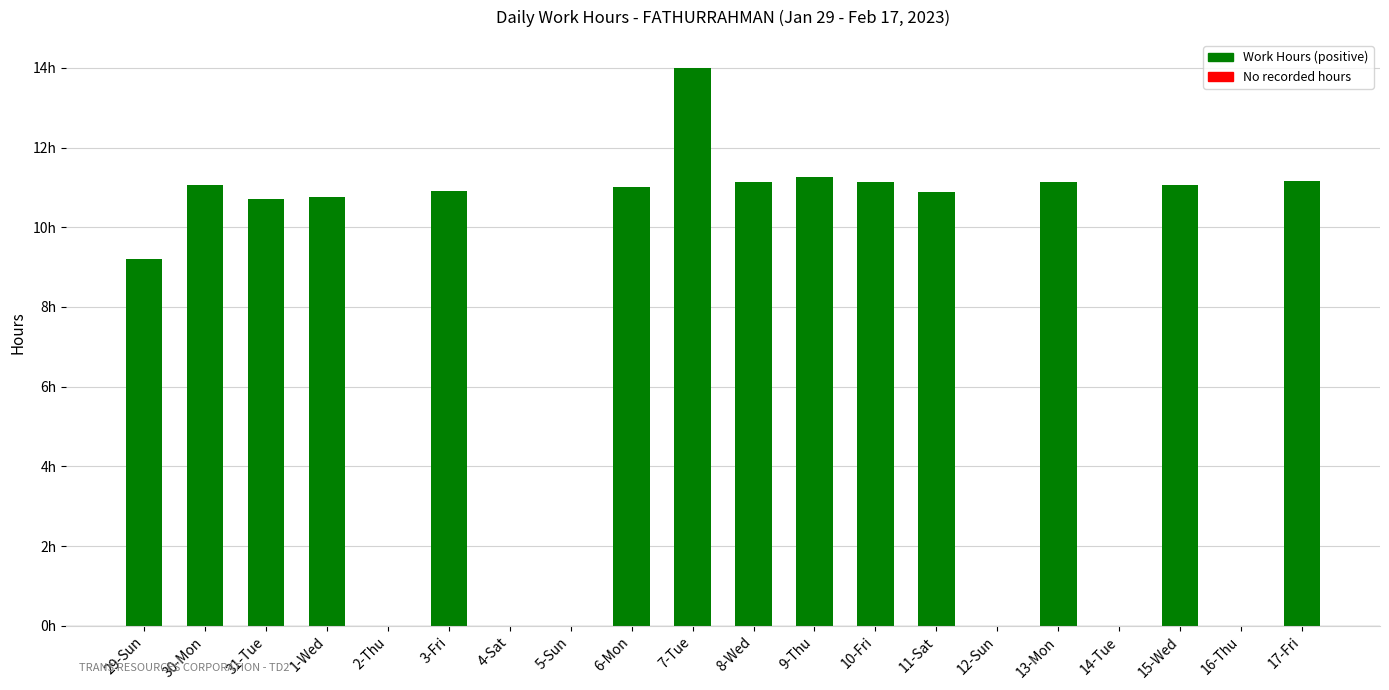

What is the label of the 11th bar from the right?

7-Tue